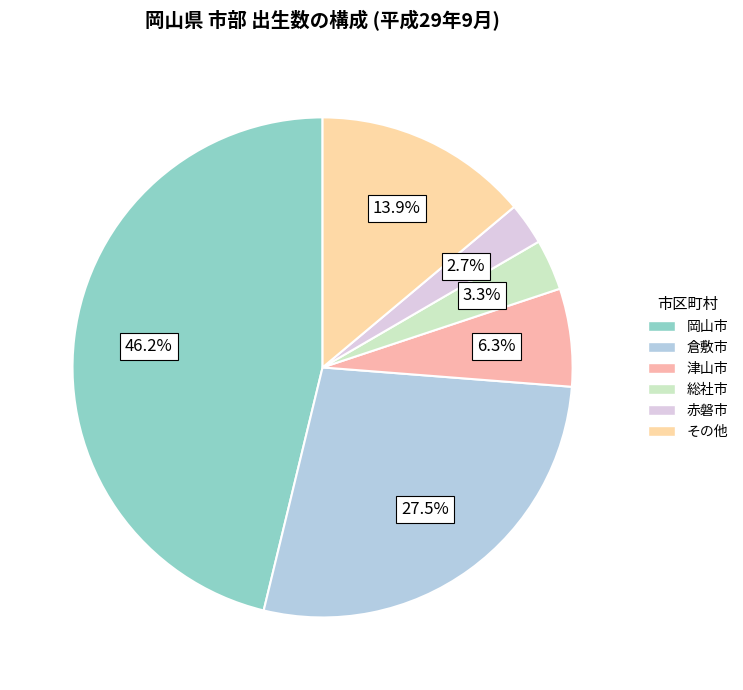

How many slices are in this pie chart?

6